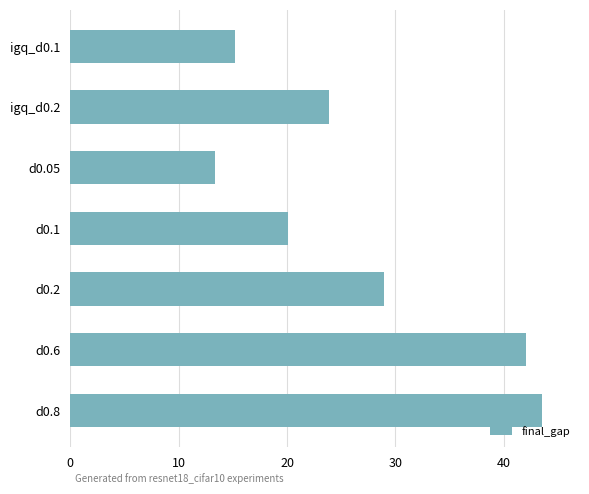

Which label corresponds to the largest value in the chart?

d0.8